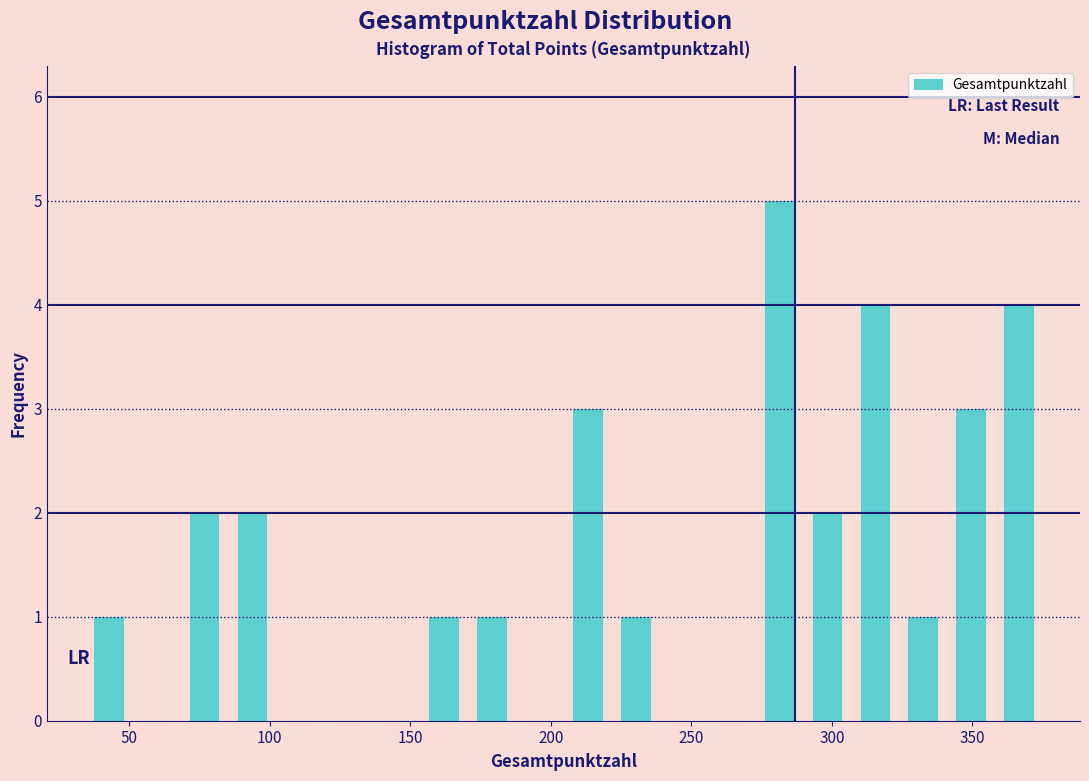

Around what value on the x-axis is the tallest bar? Give the approximate position of its centre, as read against the axis.

280